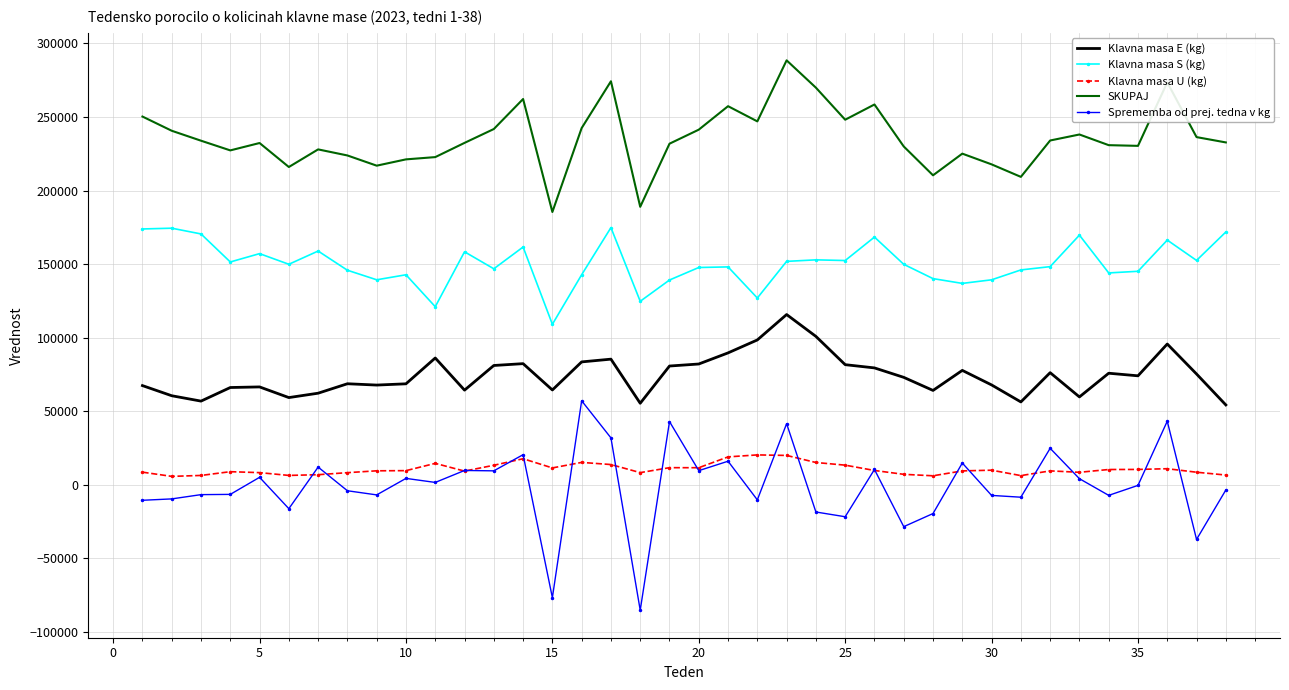

What is the lowest value of the SKUPAJ series?

185395